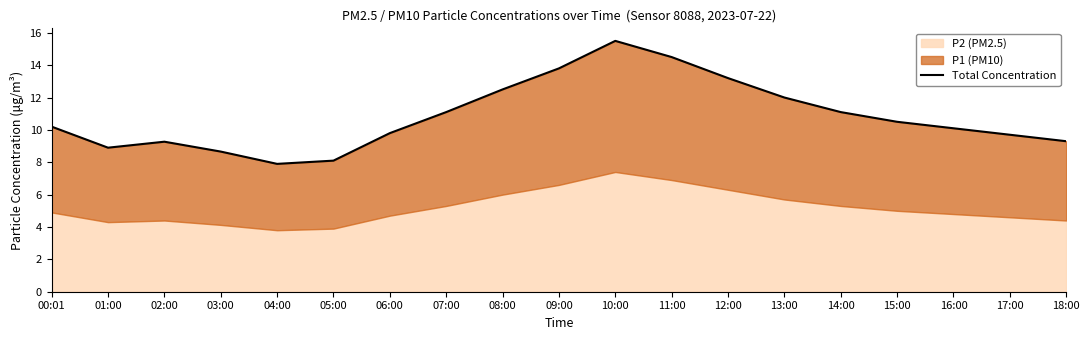

Rank the categories by value from lowest to highest.

04:00, 05:00, 03:00, 01:00, 02:00, 18:00, 17:00, 06:00, 16:00, 00:01, 15:00, 07:00, 14:00, 13:00, 08:00, 12:00, 09:00, 11:00, 10:00